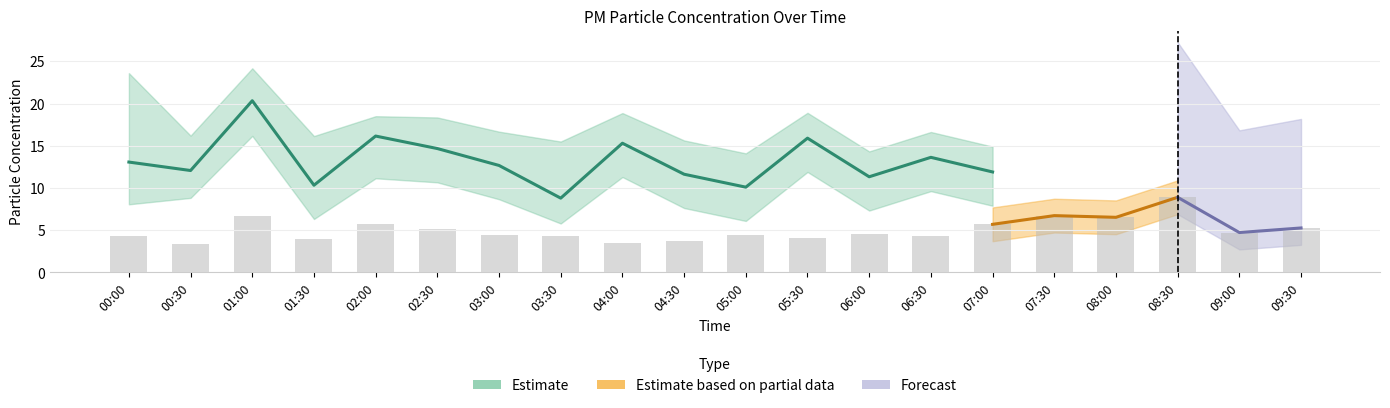

What is the sum of the values at 00:00 and 04:30?

24.7